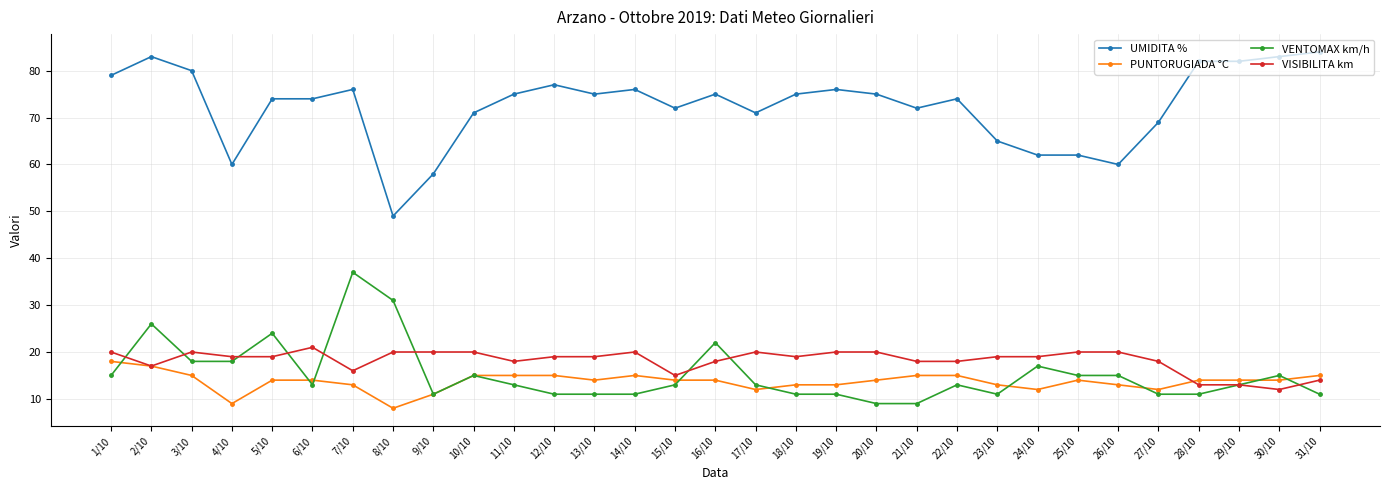

What is the label of the 21st point from the right?

11/10